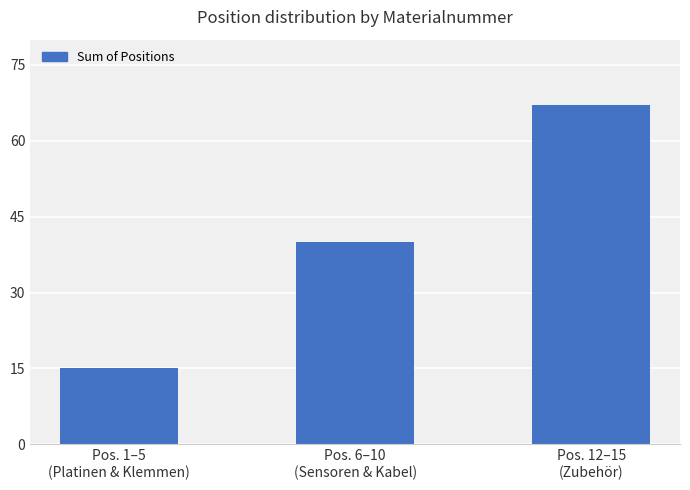

Are the bars horizontal?

No